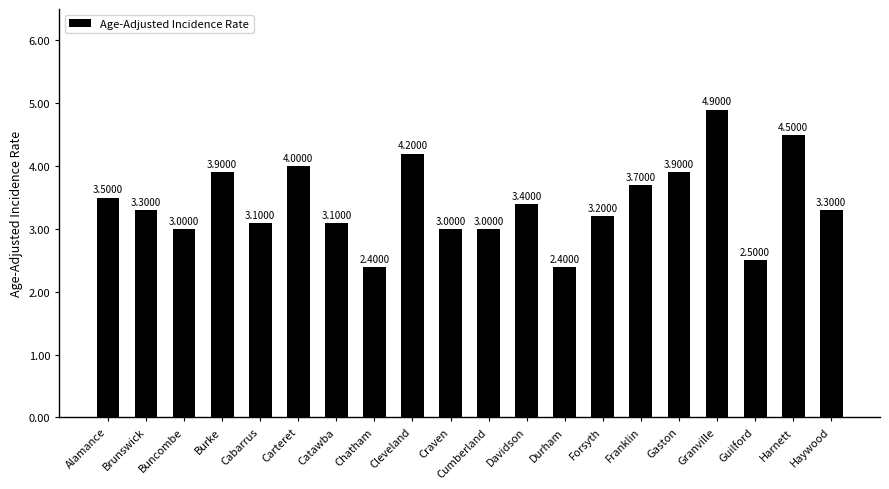

How many series are shown in this chart?

1